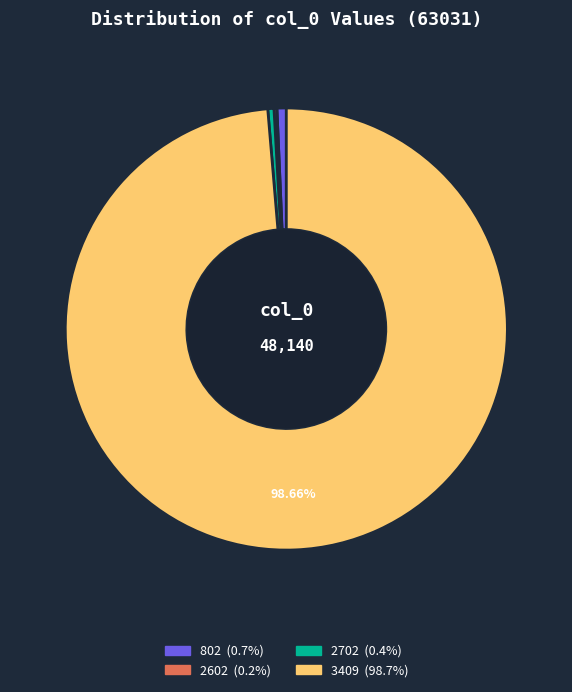

How much of the chart is everything except 3409?

1.3%